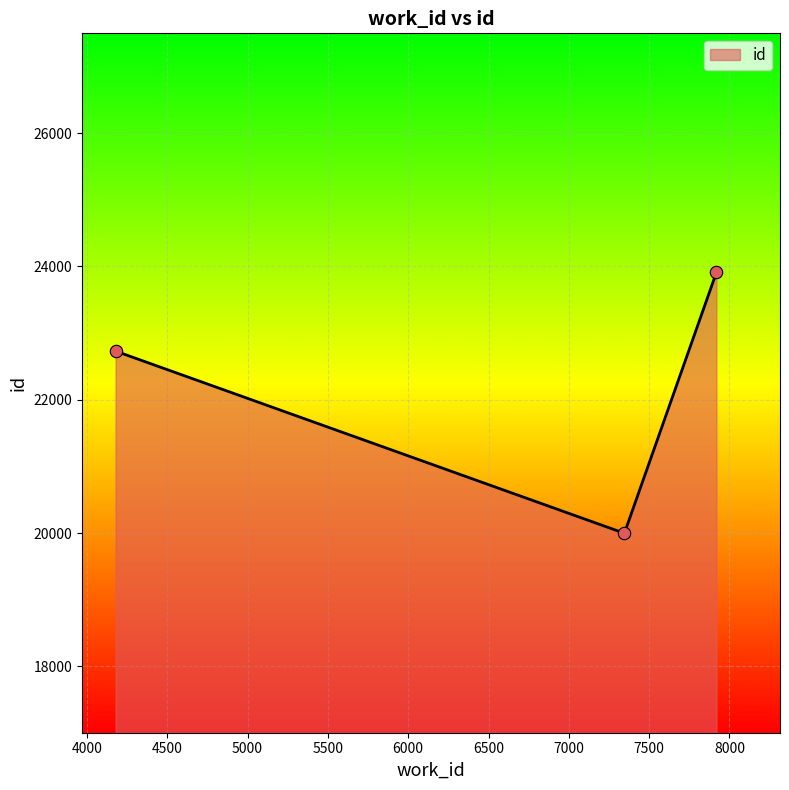

What is the change in value from 7346 to 7919?

+3912